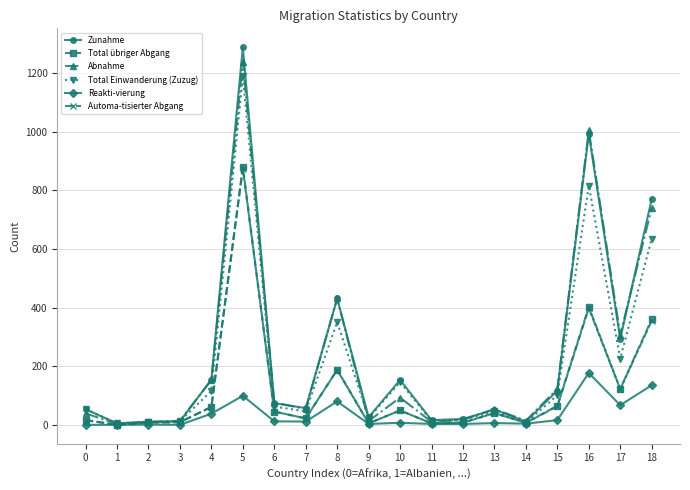

Count the number of data series in this chart.

6